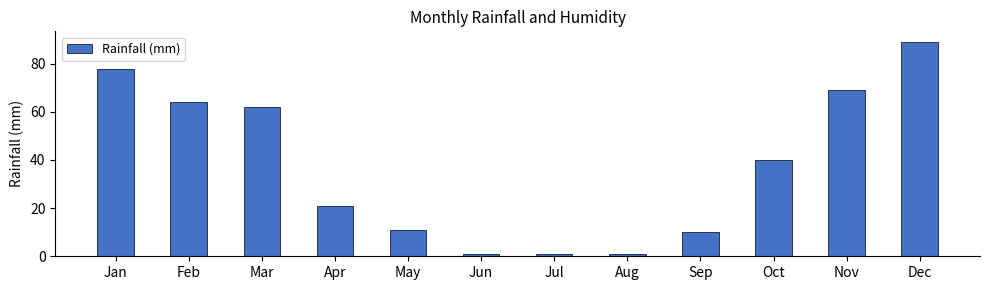

What is the change in value from Apr to May?

-10